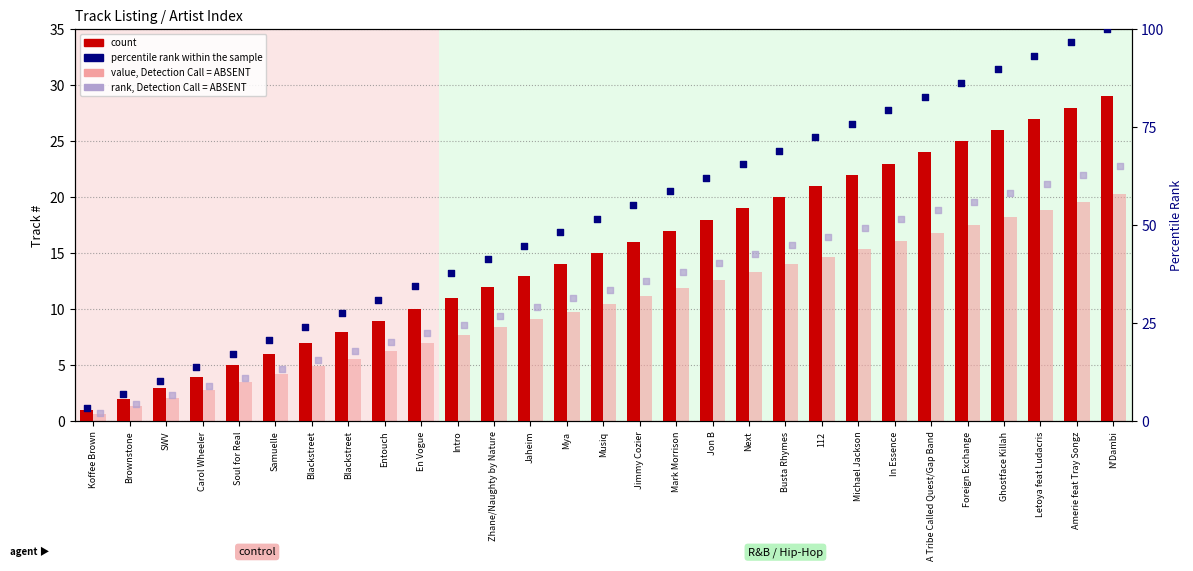

Which series has the largest Y range (max minus min)?

percentile rank within the sample